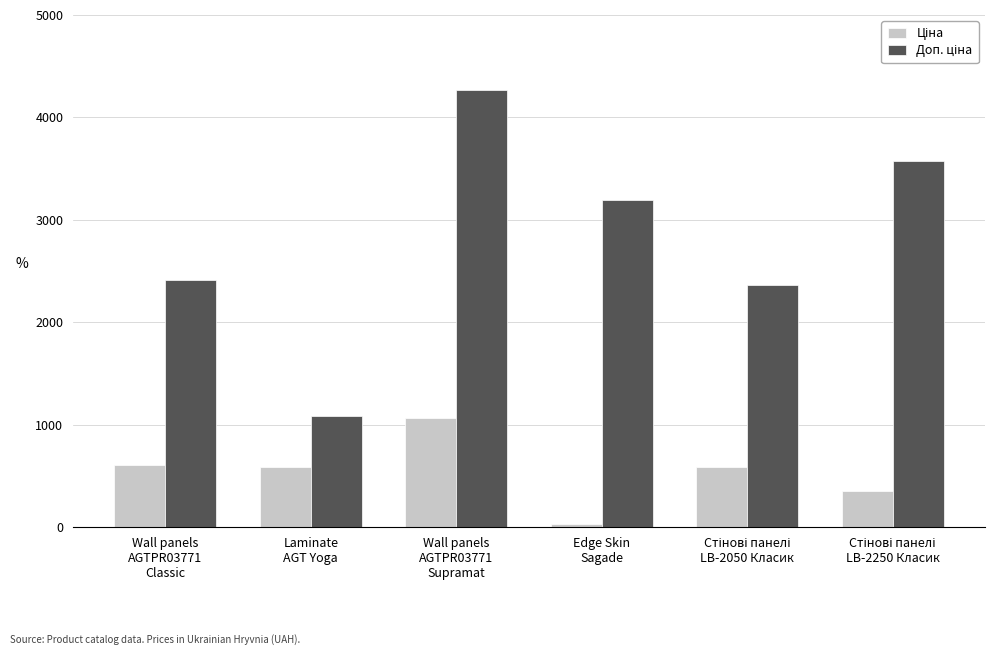

What is the greatest value displayed?

4269.4